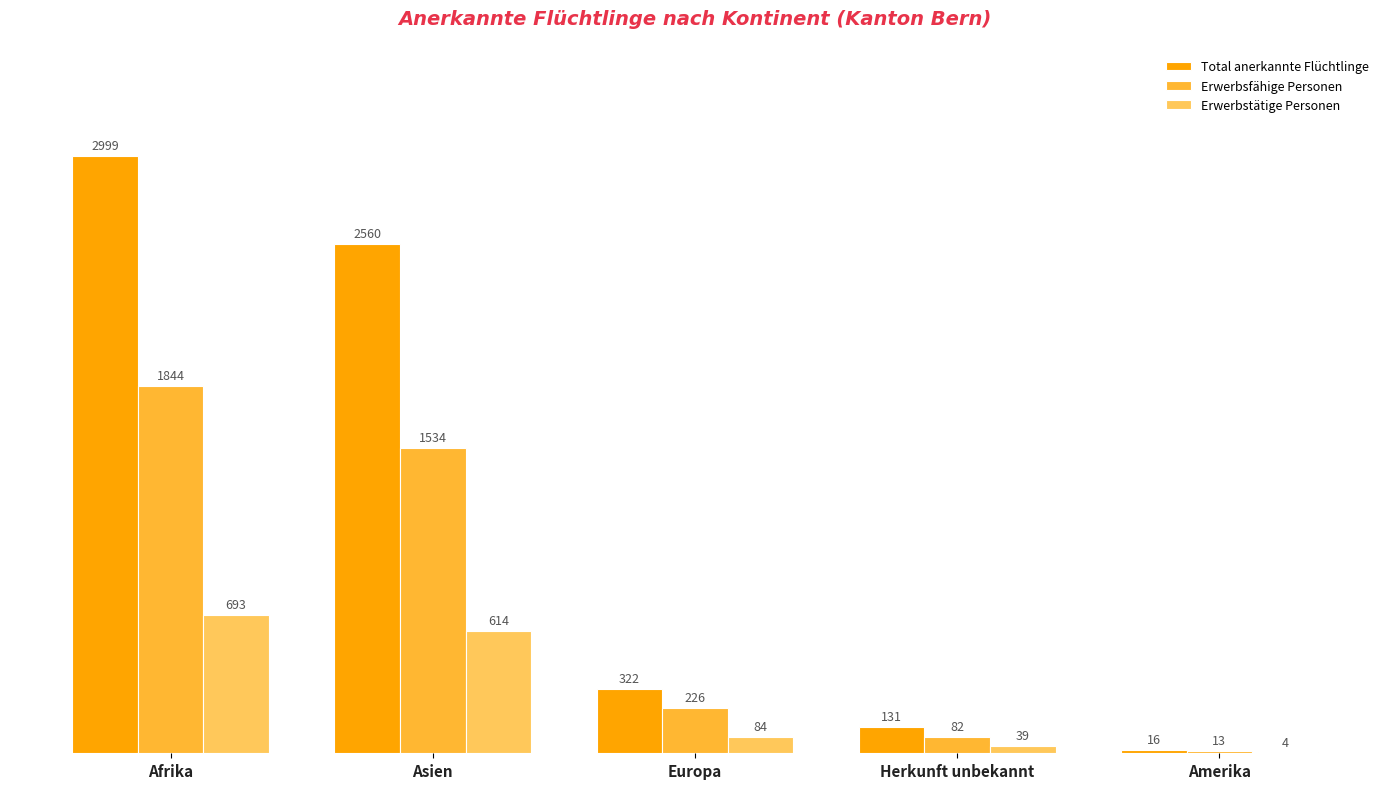

What are all the series names shown in the legend?

Total anerkannte Flüchtlinge, Erwerbsfähige Personen, Erwerbstätige Personen